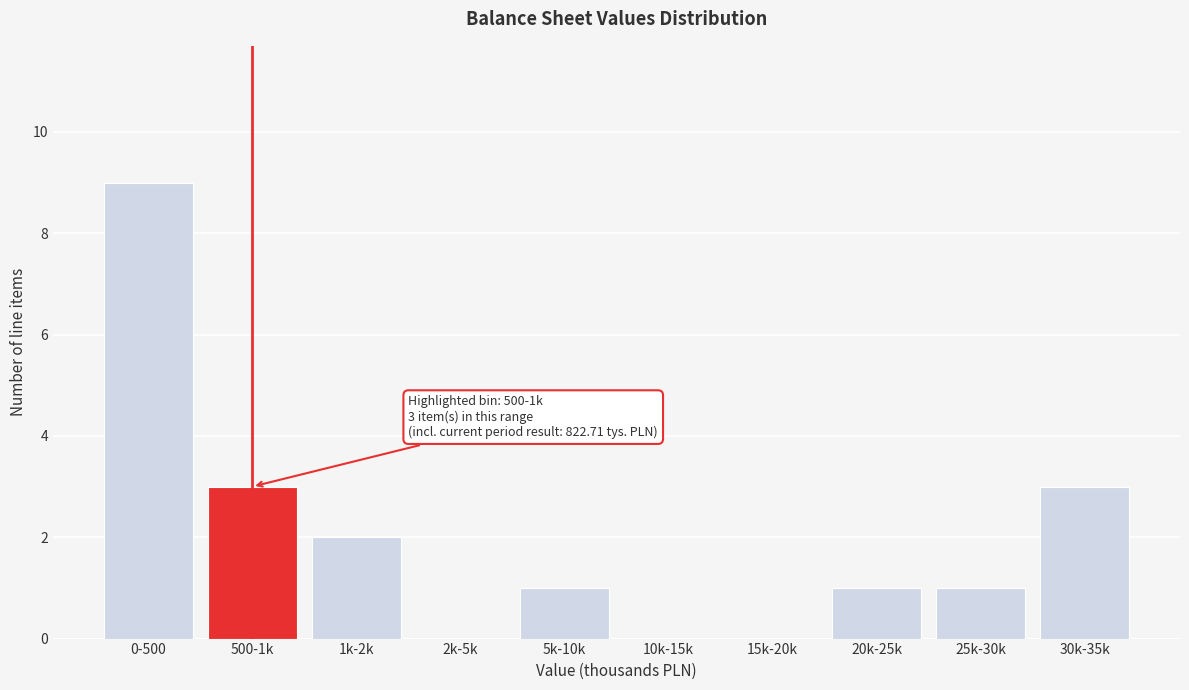

Reading left to right, what are all the values shown in this chart?

0-500=9	500-1k=3	1k-2k=2	2k-5k=0	5k-10k=1	10k-15k=0	15k-20k=0	20k-25k=1	25k-30k=1	30k-35k=3